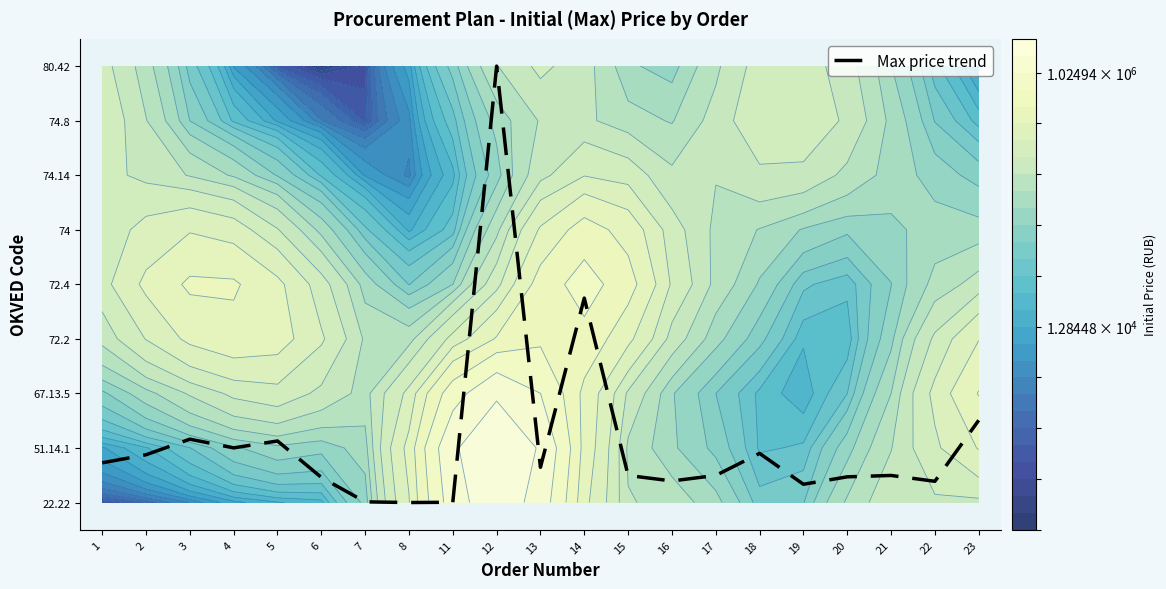

Reading right to left, transcribe all the data shown in this chart.

23=1.5	22=0.4	21=0.5	20=0.5	19=0.3	18=0.9	17=0.5	16=0.4	15=0.5	14=3.7	13=0.6	12=8.0	11=0.0	8=0.0	7=0.0	6=0.5	5=1.1	4=1.0	3=1.2	2=0.9	1=0.7